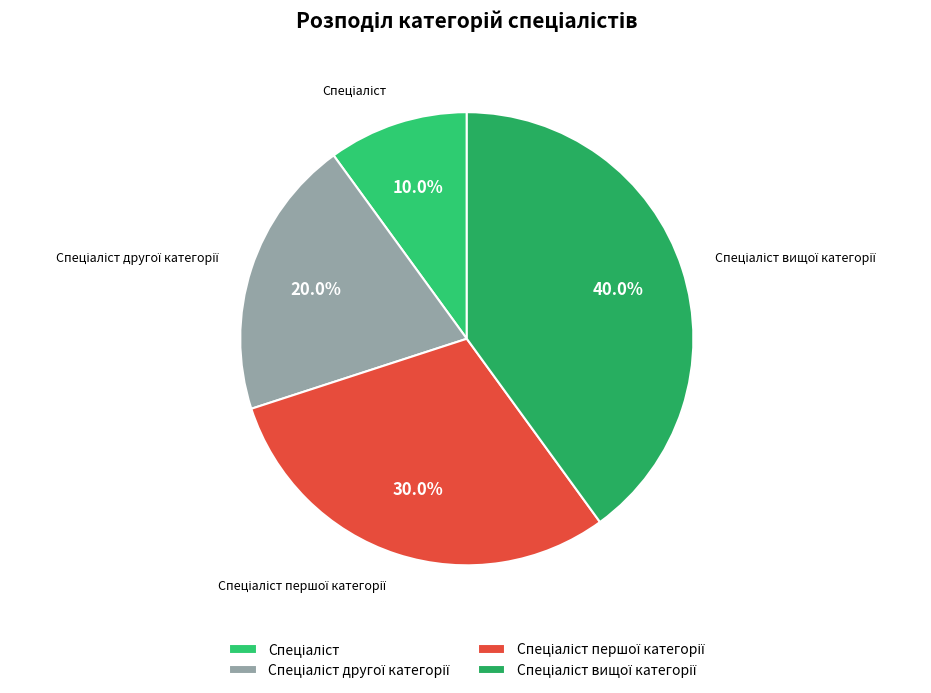

Is there a majority slice in this chart?

No